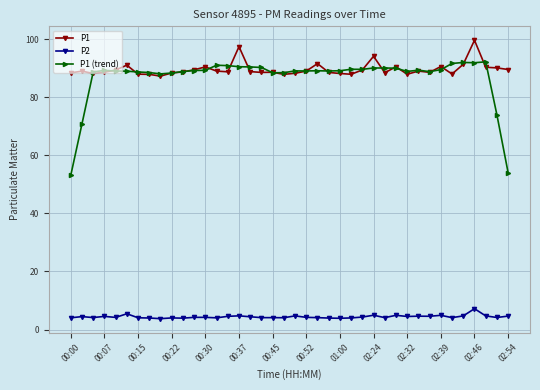

Which series has the widest spread of values?

P1 (trend)